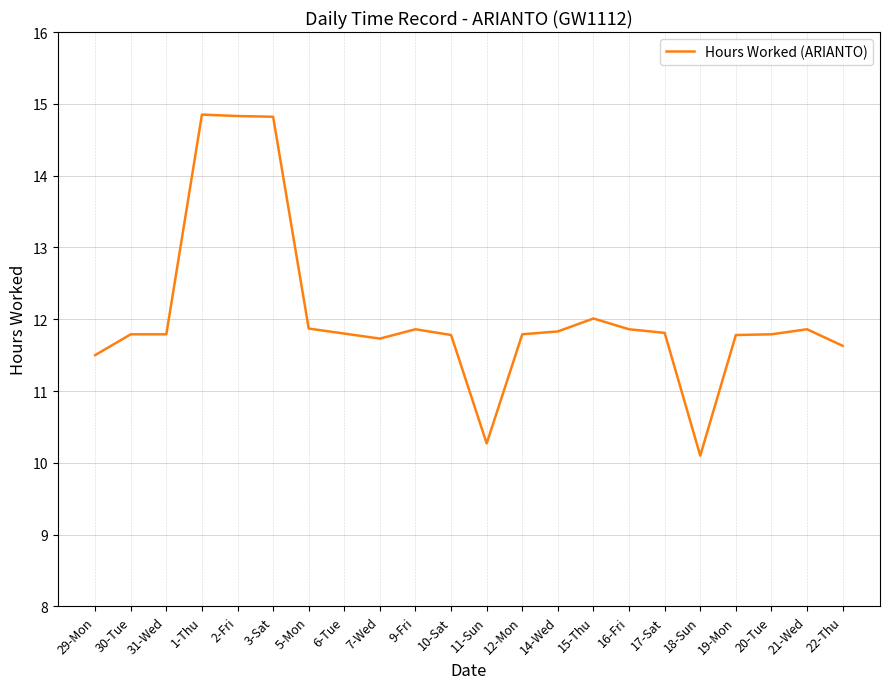

Between 10-Sat and 2-Fri, which is larger?

2-Fri